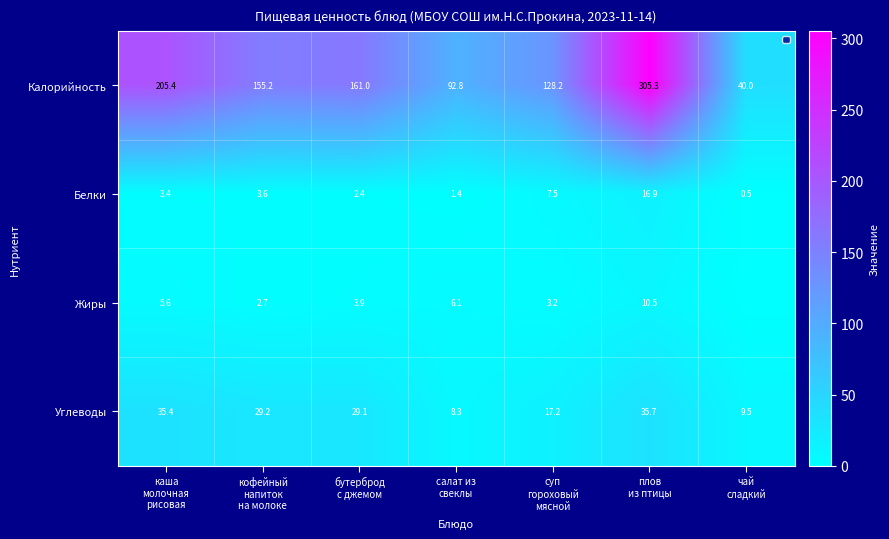

What is the average value of the Калорийность series?

155.4